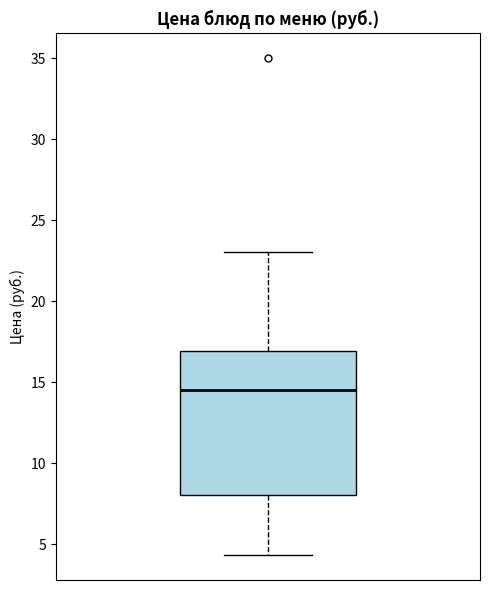

Read this box plot against the y-axis: the position of the median line, the range covered by the box, and the ends of both whiskers. The values are not printed on the chart, so give them approximately, as read against the axis.

median 14.5, box 8.0 to 17.0, whiskers 4.5 to 23.0